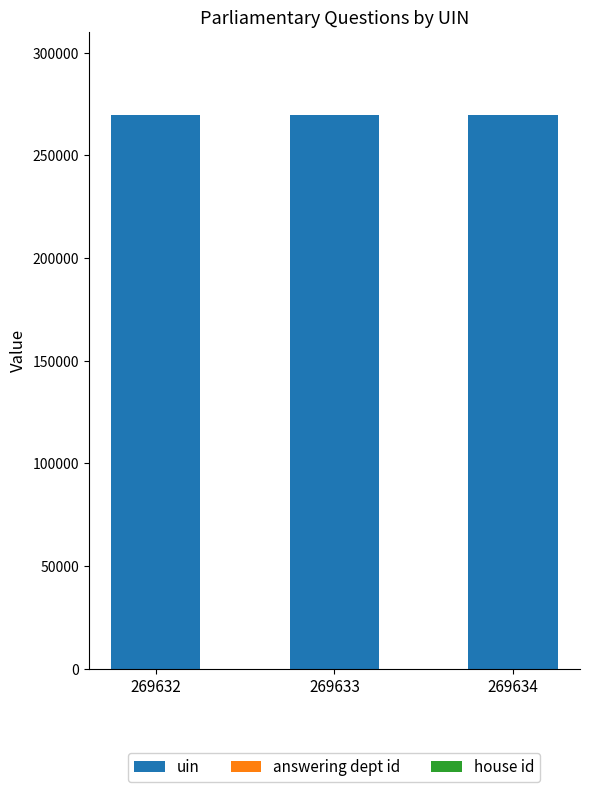

The value of uin at 269632 is 103013. True or false?

False